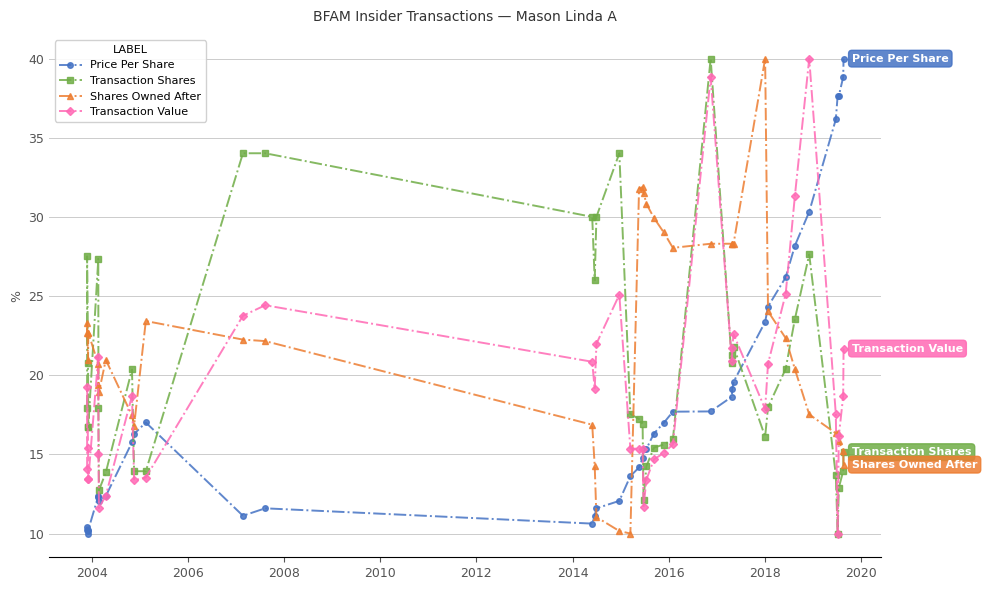

Which series has the largest total across all categories?

Shares Owned After